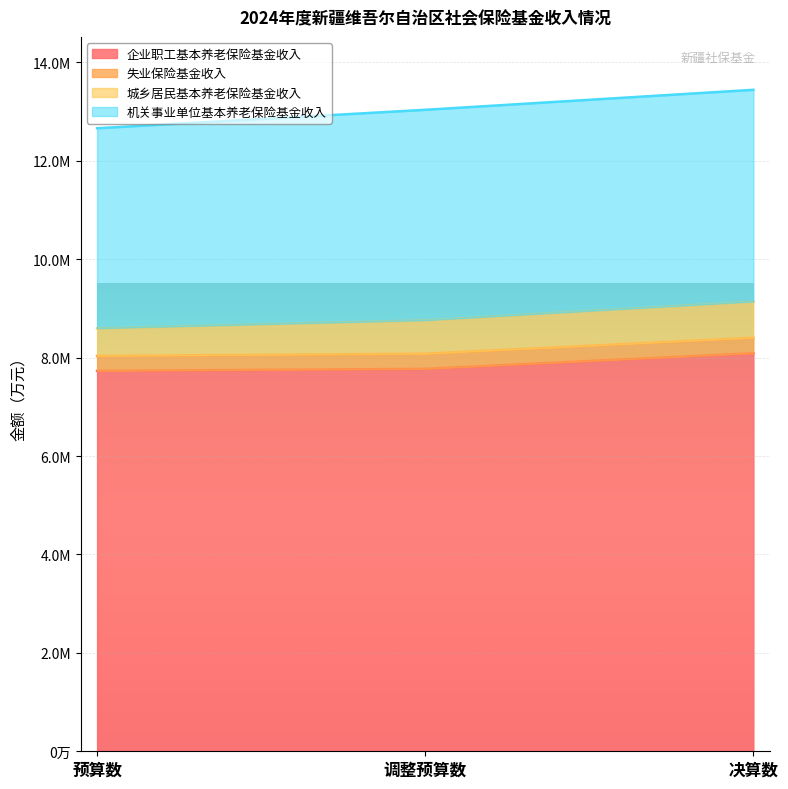

At which label does 失业保险基金收入 first exceed 8759189?

决算数